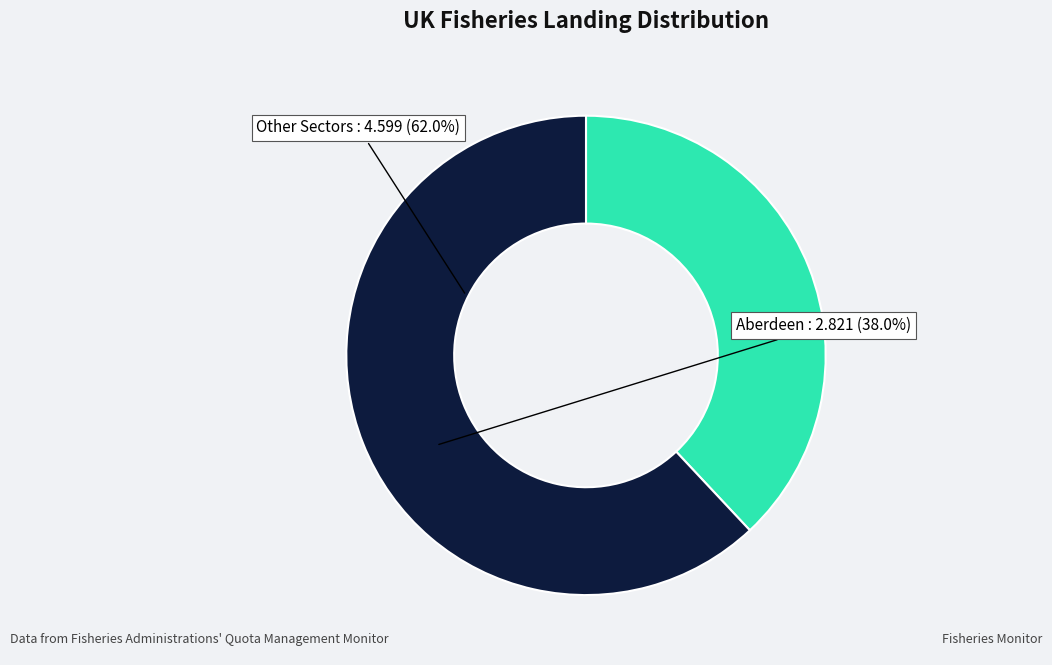

Is it true that Other Sectors is 62% of the pie?

True